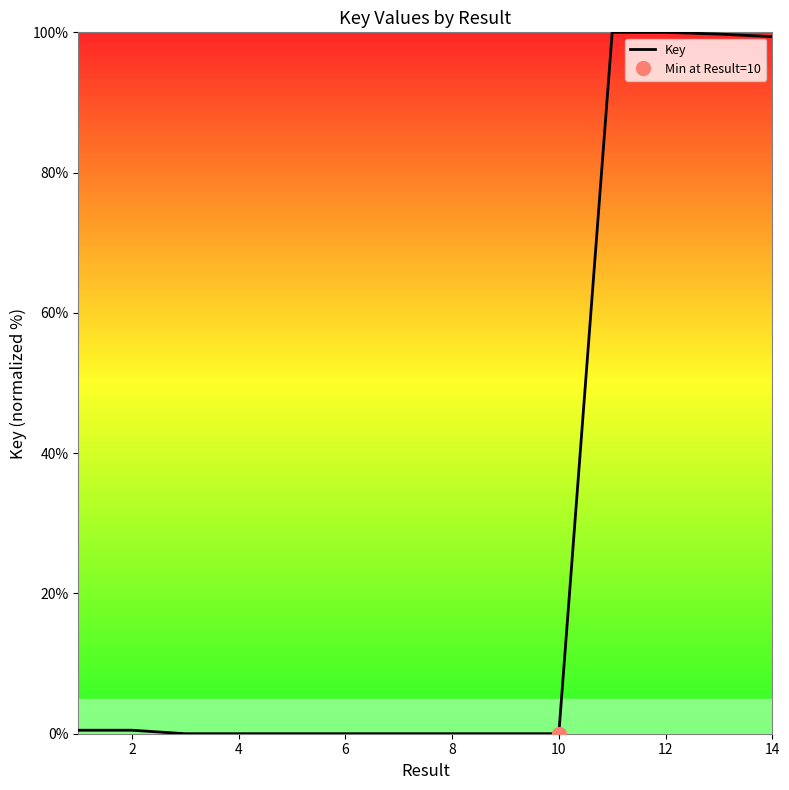

Does the chart display data point markers on the line(s)?

No